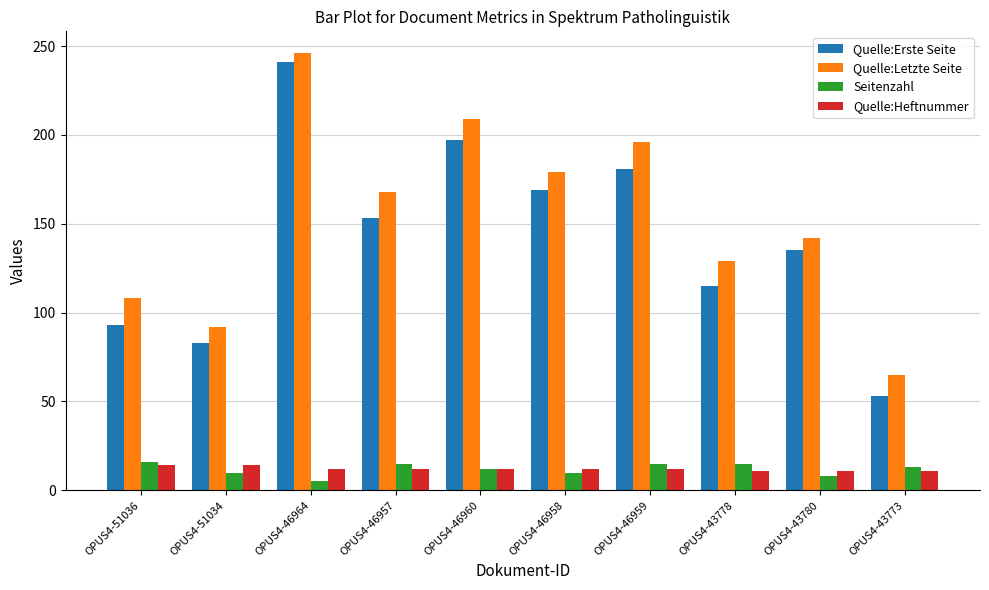

True or false: Seitenzahl has a value of 10 at OPUS4-51034.

True